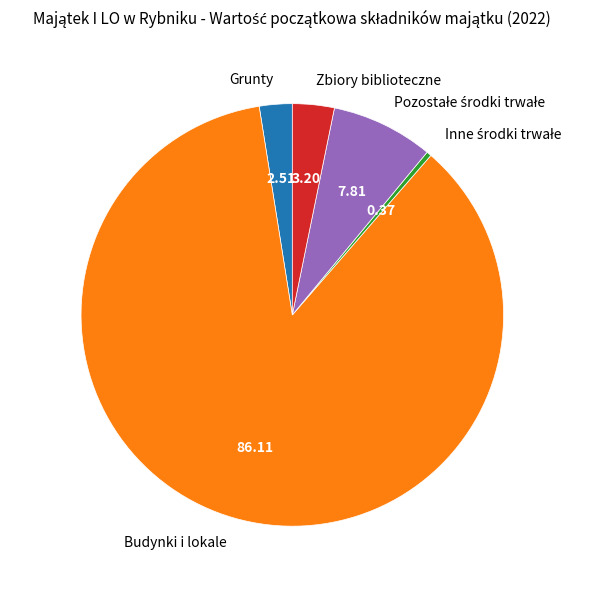

What is the ratio of the value at Grunty to the value at Zbiory biblioteczne?

0.8